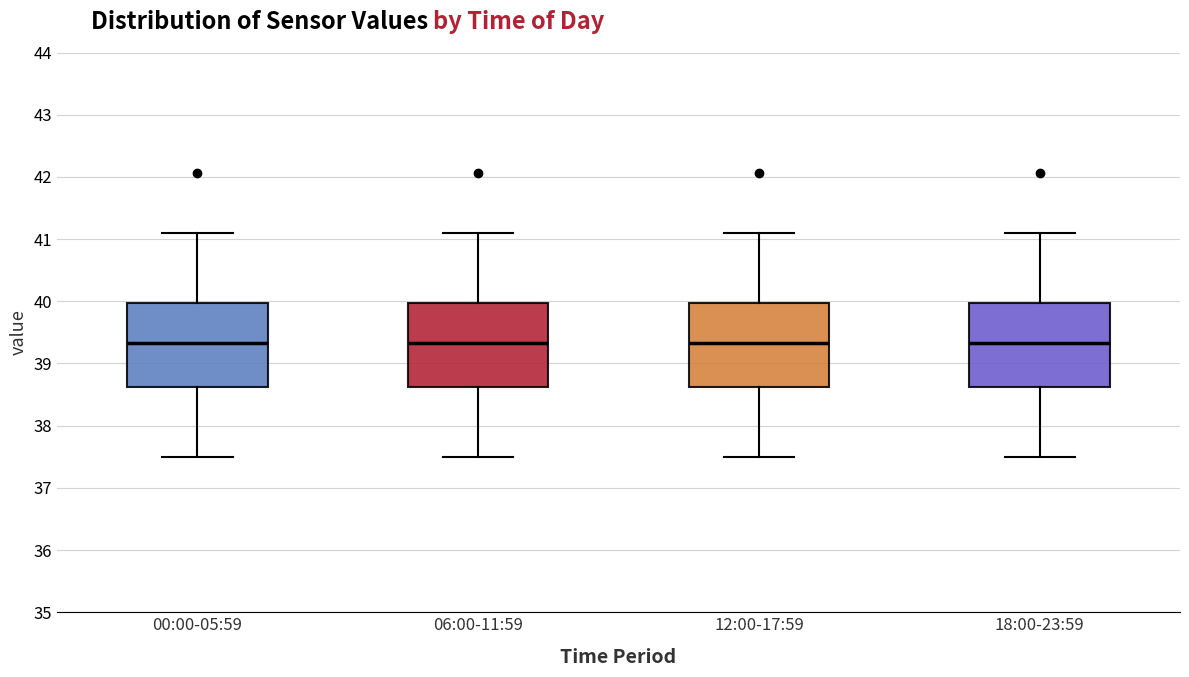

Where does the median line of the box for 06:00-11:59 sit on the y-axis? The values are not printed on the chart, so give them approximately, as read against the axis.

39.3